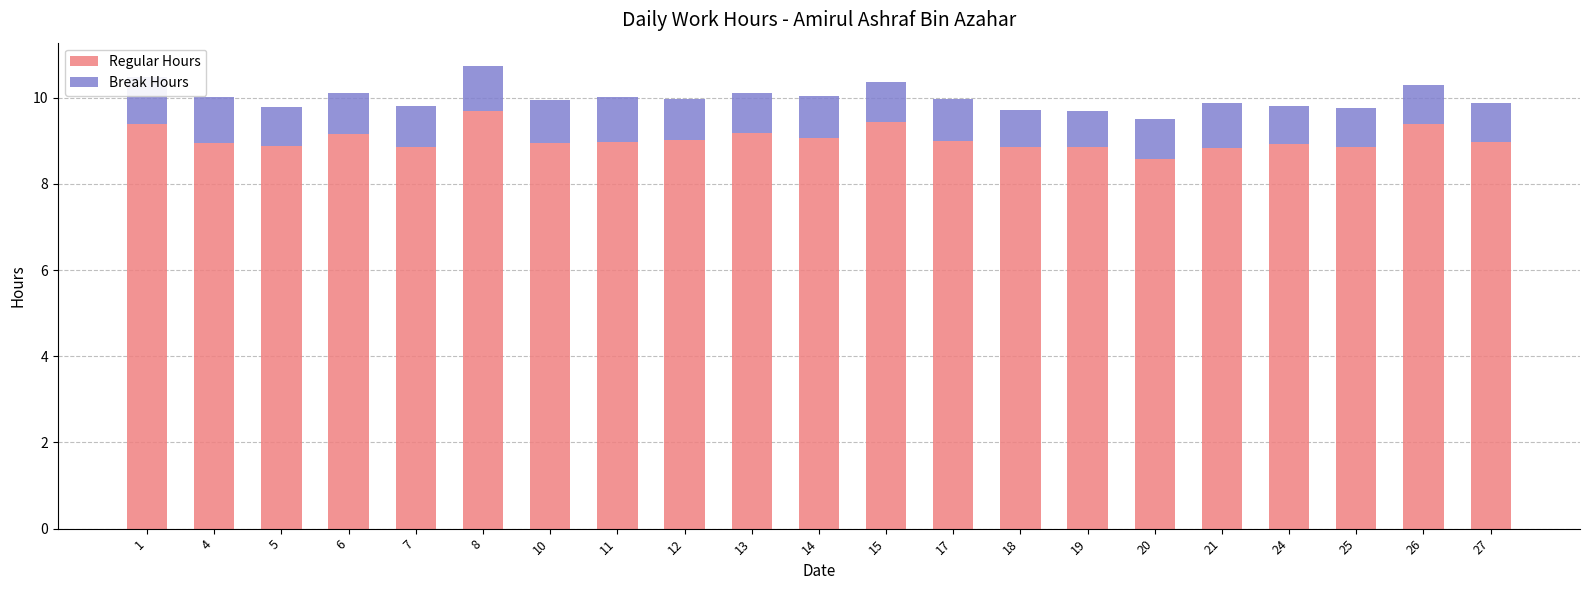

What is the difference between the maximum and minimum values in the Regular Hours series?

1.1